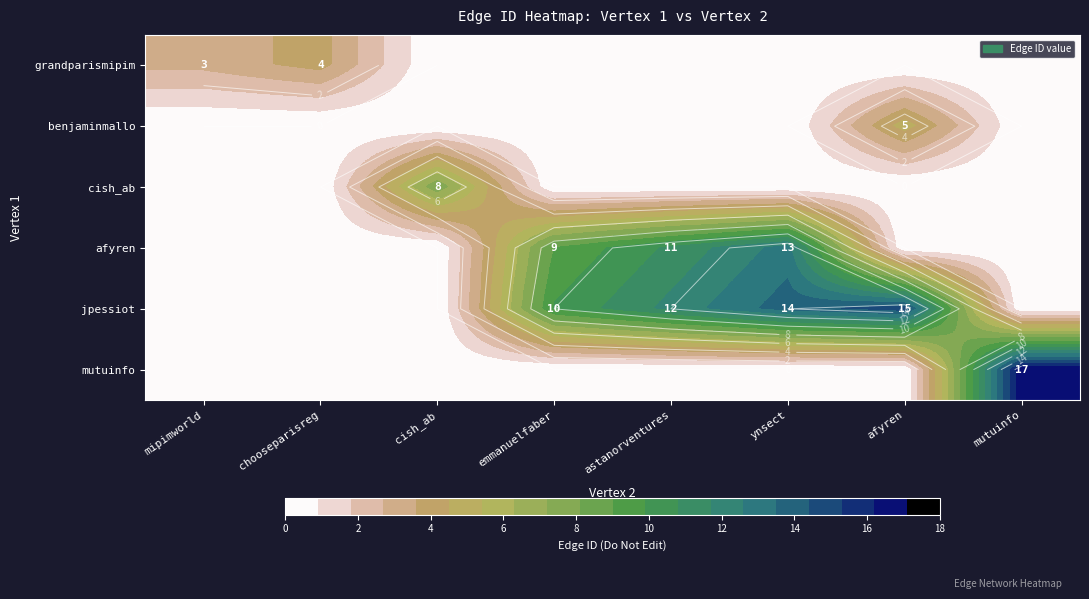

What is the sum of the jpessiot values at chooseparisreg and emmanuelfaber?

10